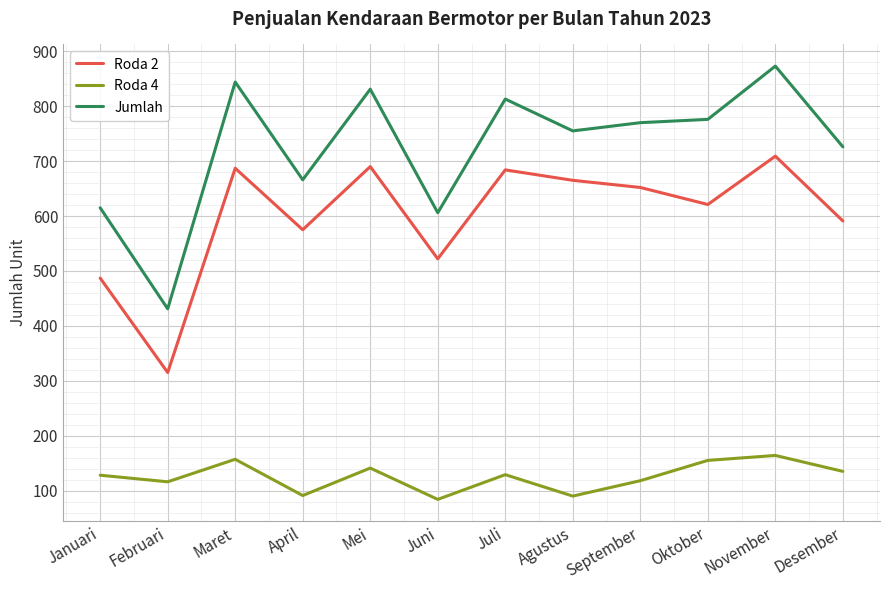

What position from the right is Januari?

12